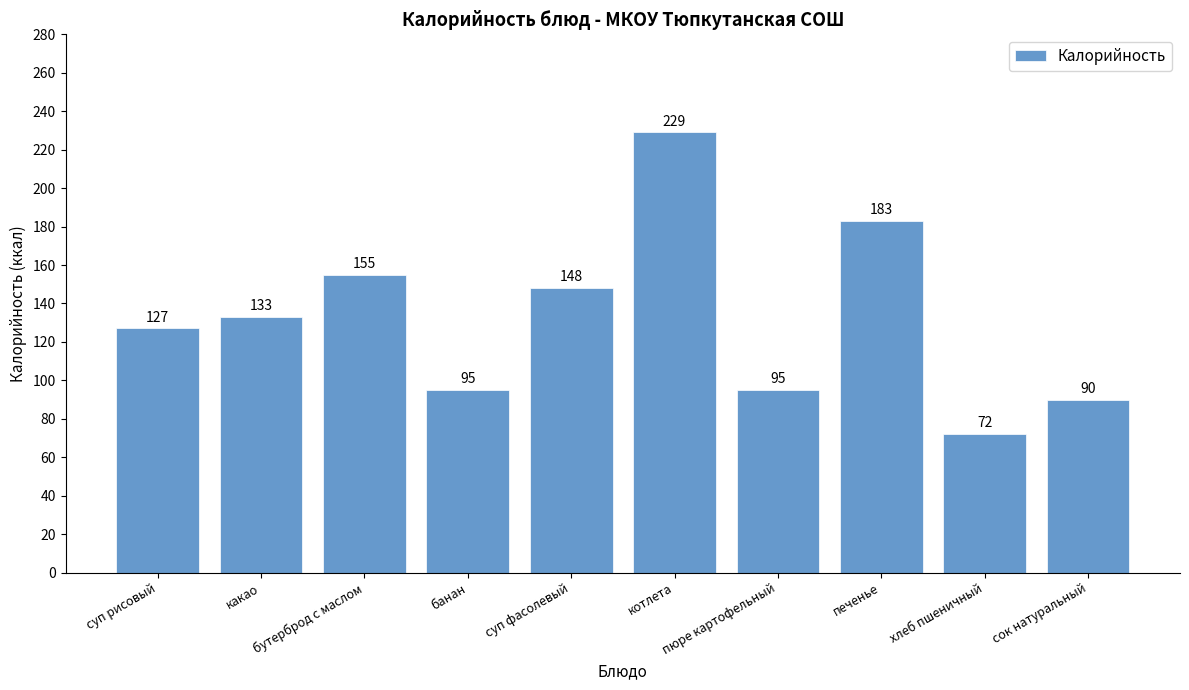

How many distinct data groups are displayed?

1